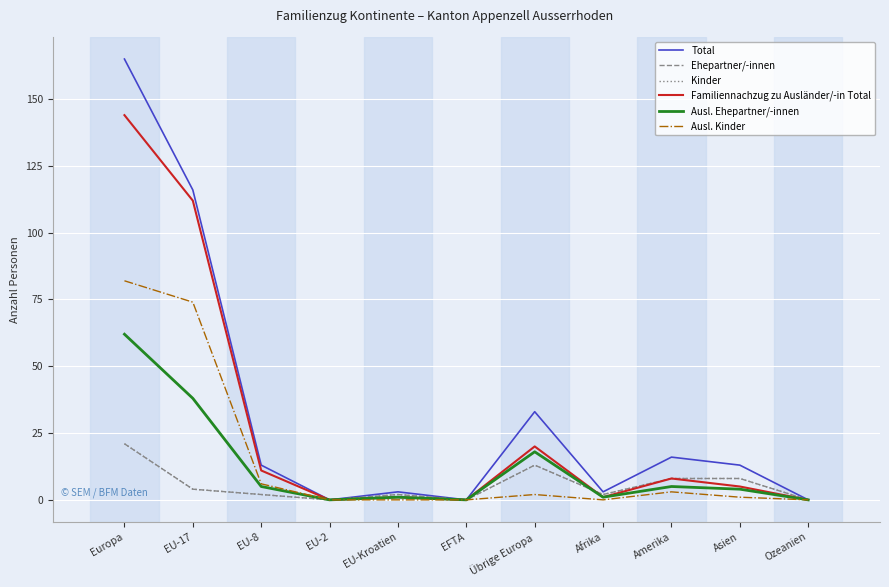

What is the difference between the second highest and minimum values in the Familiennachzug zu Ausländer/-in Total series?

112